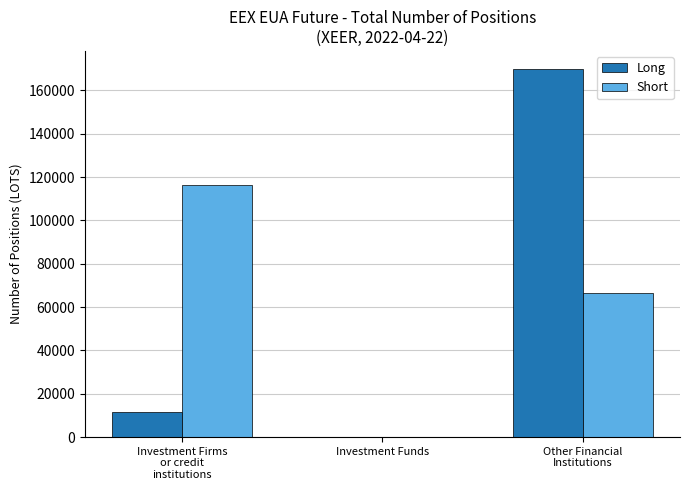

How many categories are shown in the chart?

3